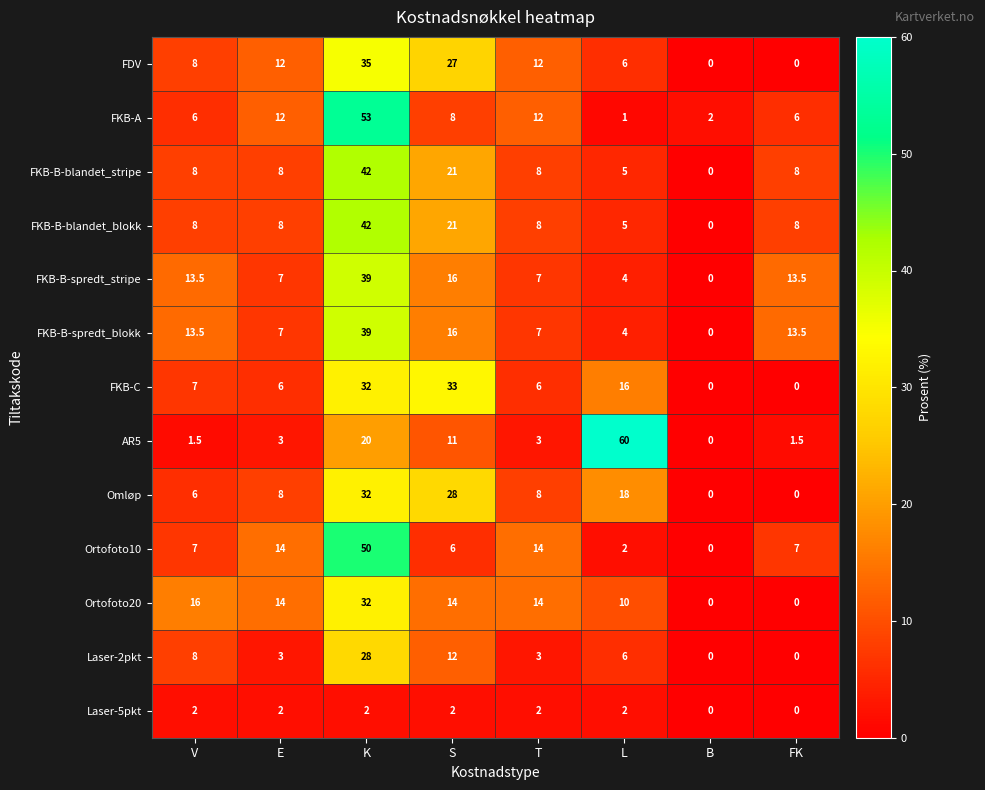

At which label is AR5 closest to 30?

K